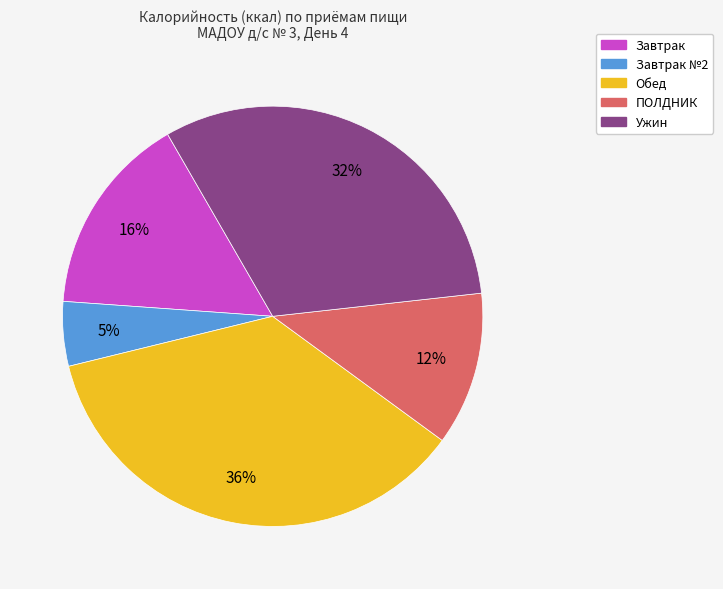

Does any single category account for the majority?

No